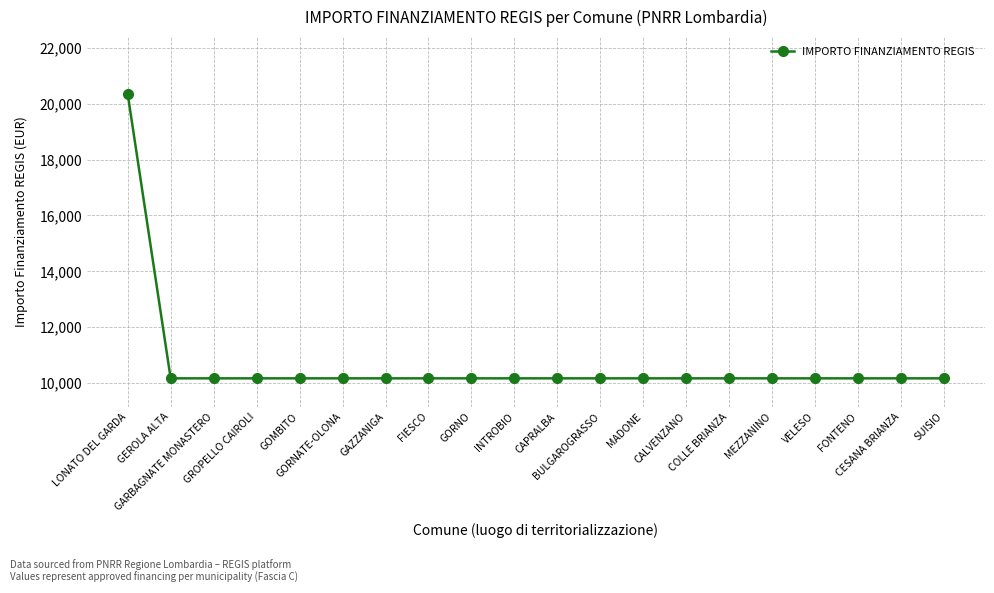

True or false: the data shows 10172 at CAPRALBA.

True